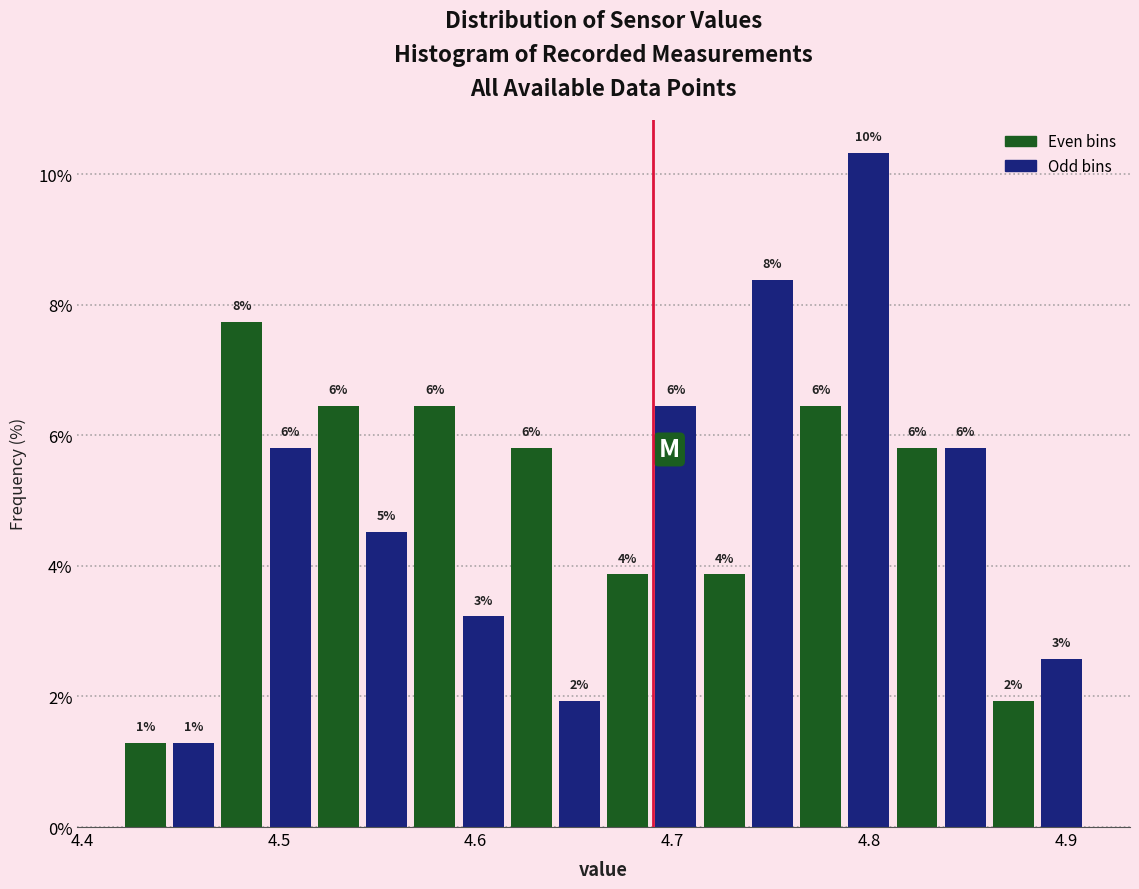

Read against the x-axis, roughly where is the centre of the tallest bar?

4.80